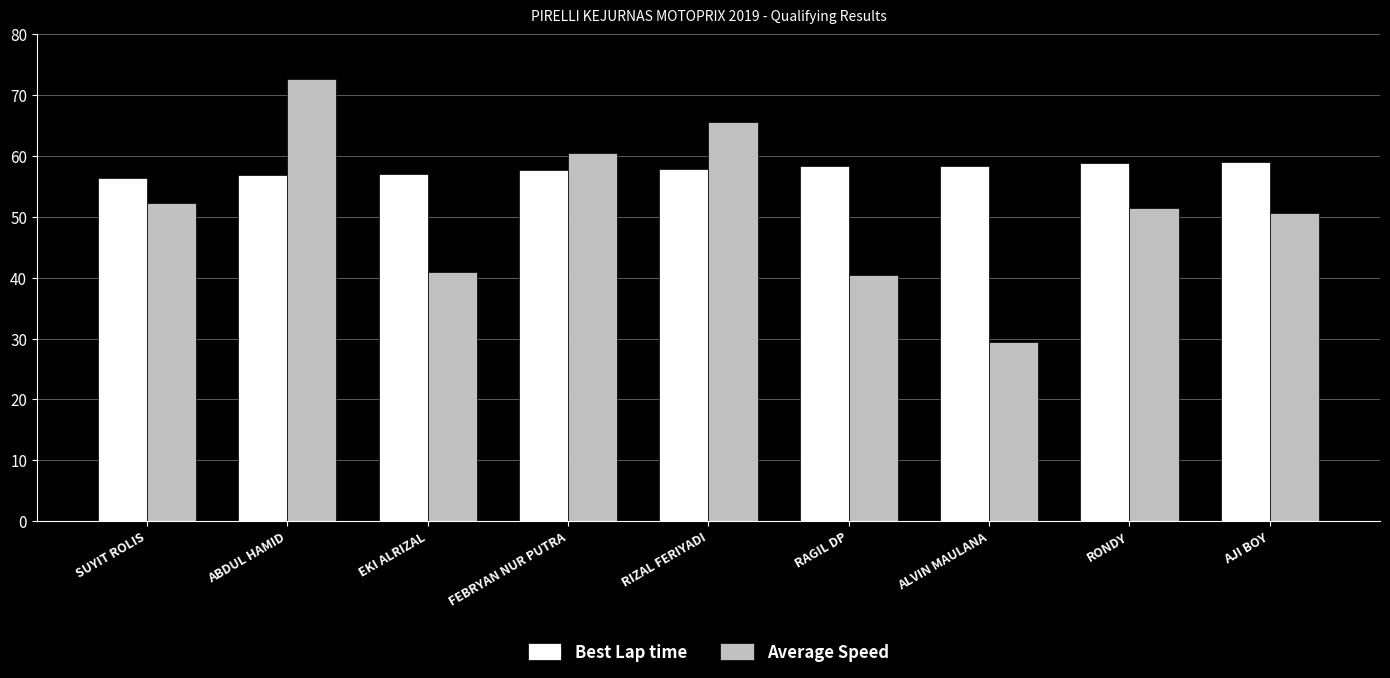

Does the chart contain any negative values?

No